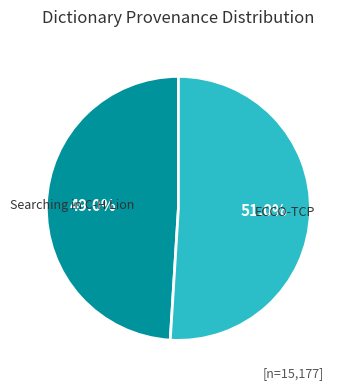

How many slices are in this pie chart?

2